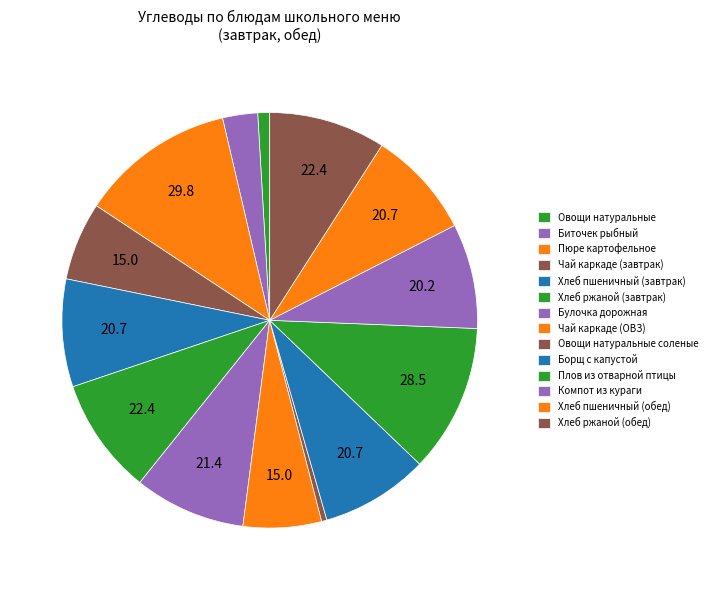

Count the number of slices in the pie.

14